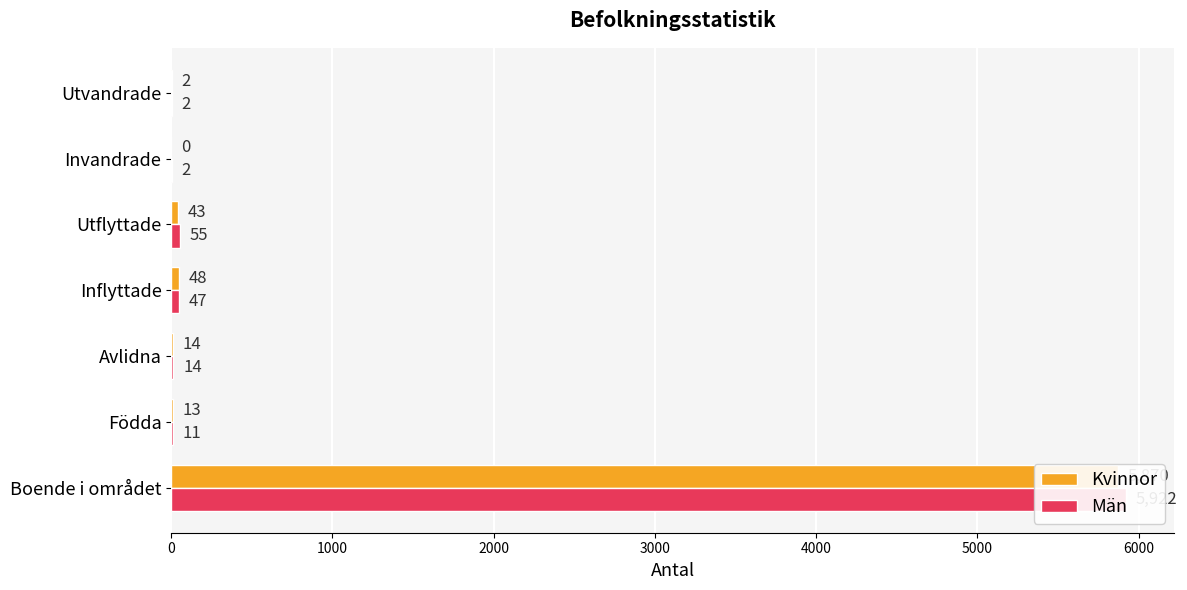

What is the sum of all Kvinnor values?

5990